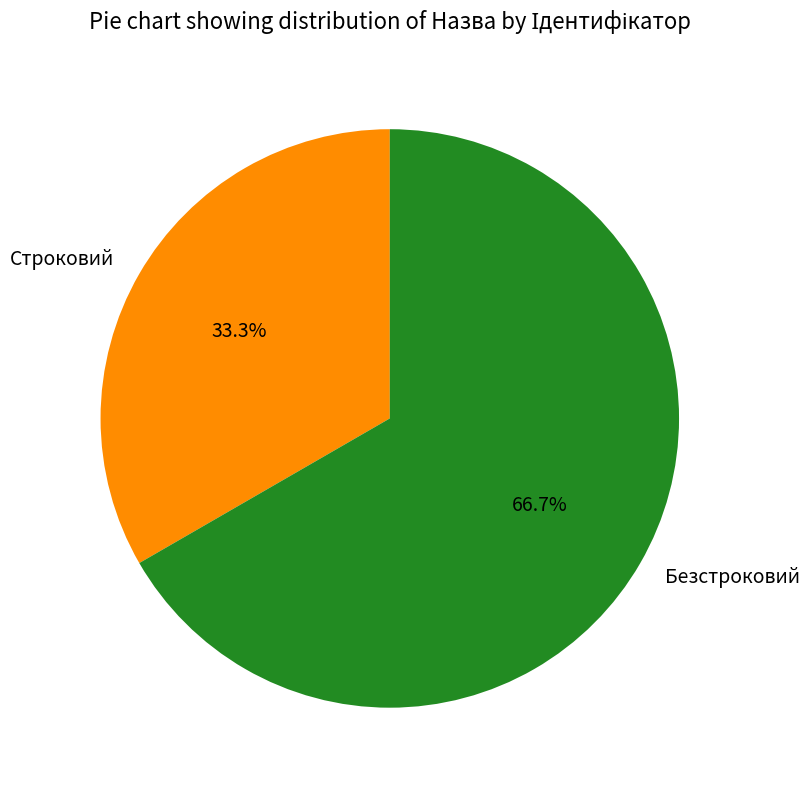

What is the ratio of the value at Строковий to the value at Безстроковий?

0.5